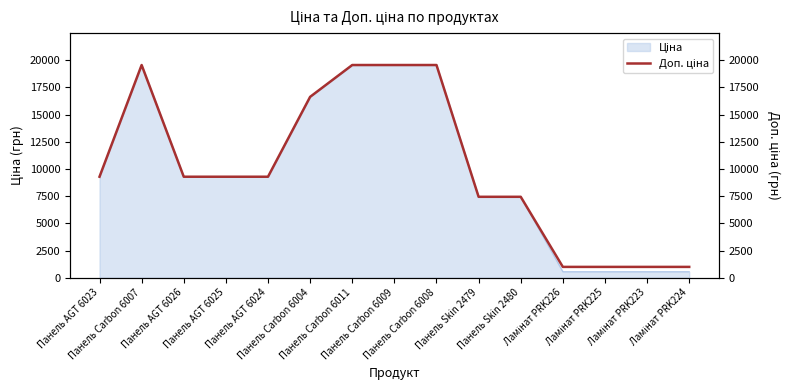

Which label corresponds to the largest value in the chart?

Панель Carbon 6007